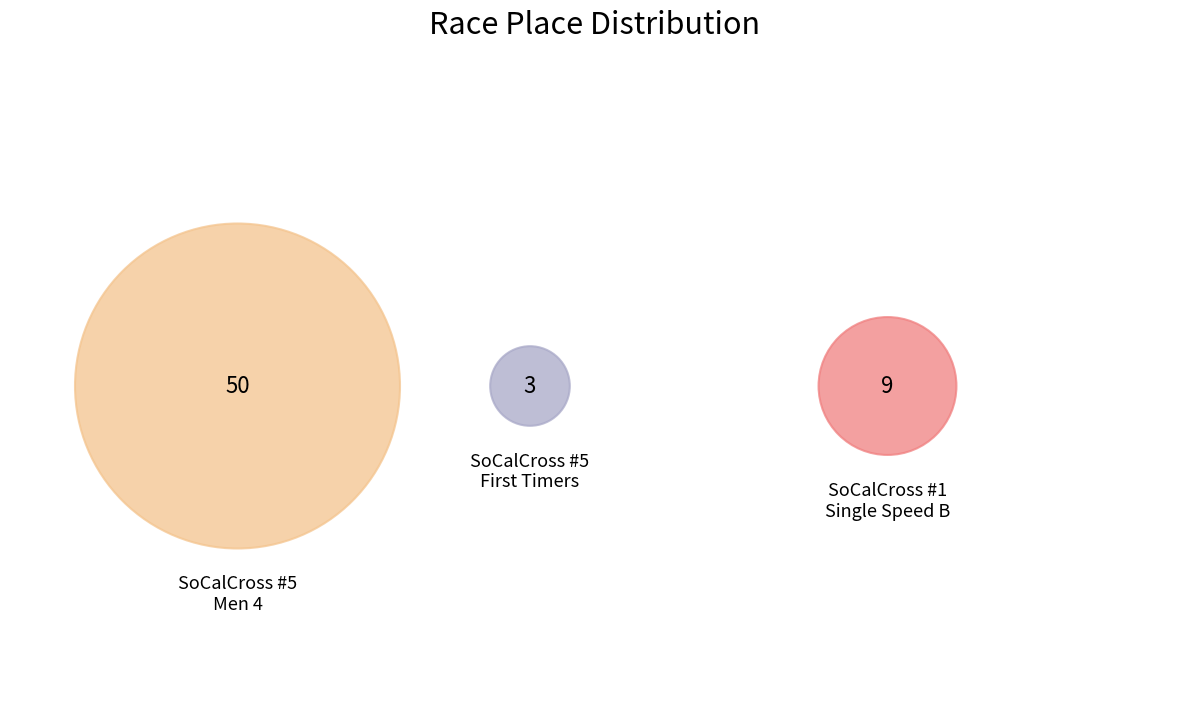

What is the largest slice in the pie chart?

SoCalCross Prestige Series #5 Men 4